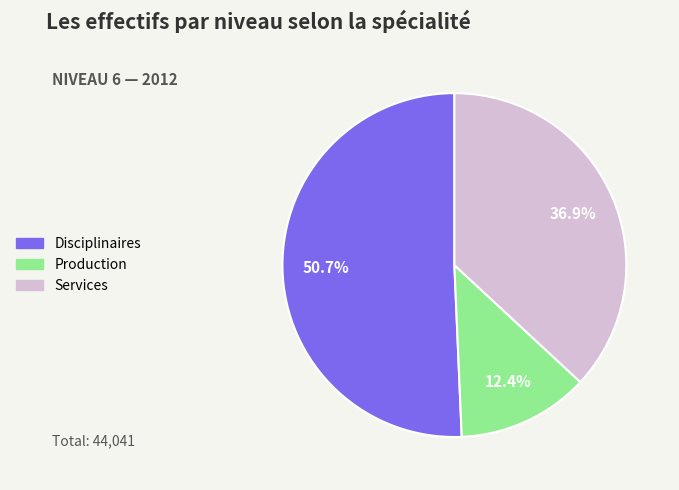

What is the ratio of the value at Disciplinaires to the value at Services?

1.4